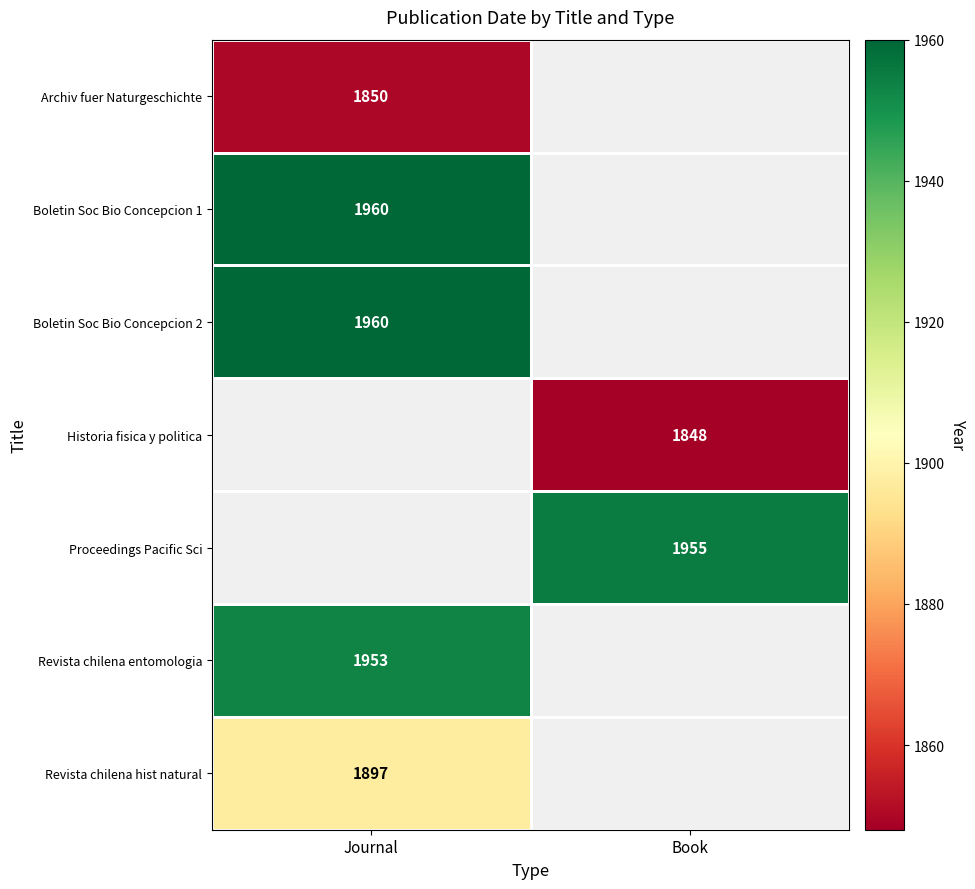

Which has a higher value, Book or Journal?

Journal